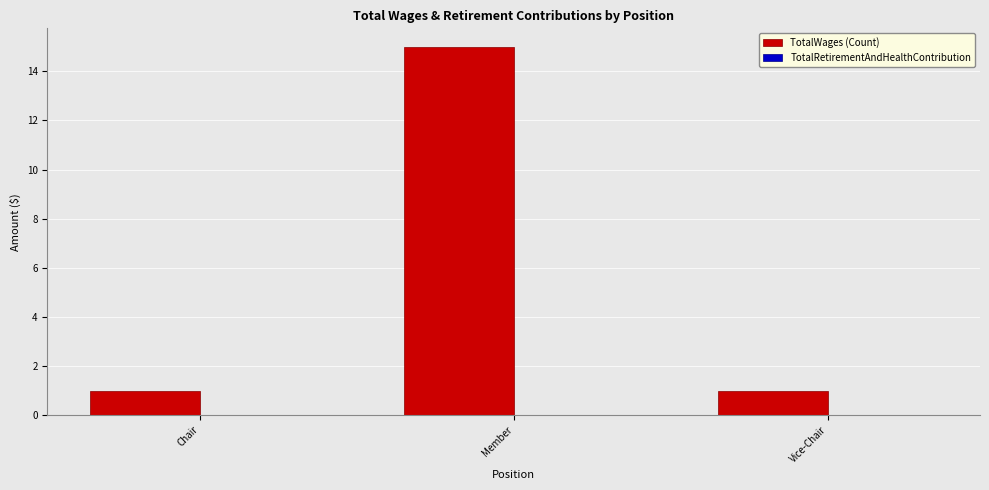

Does the chart contain stacked bars?

No